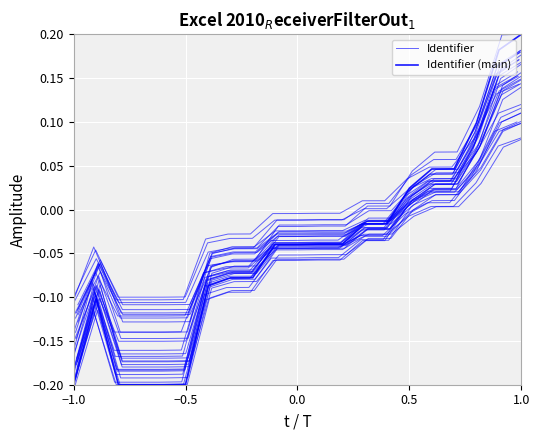

How many intersections are there between Identifier and Identifier (main)?

1